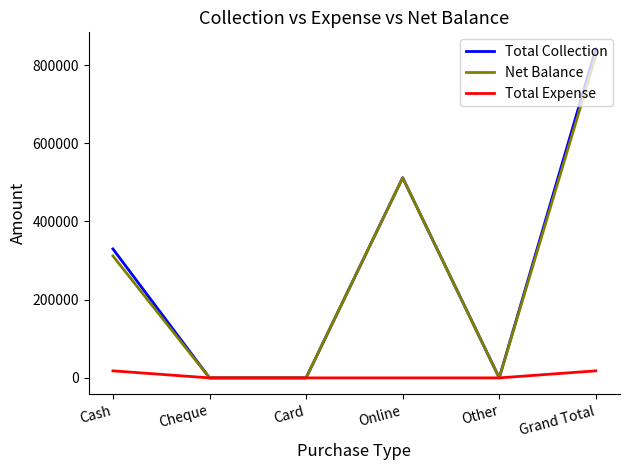

The Net Balance series shows 0 at Card. True or false?

True